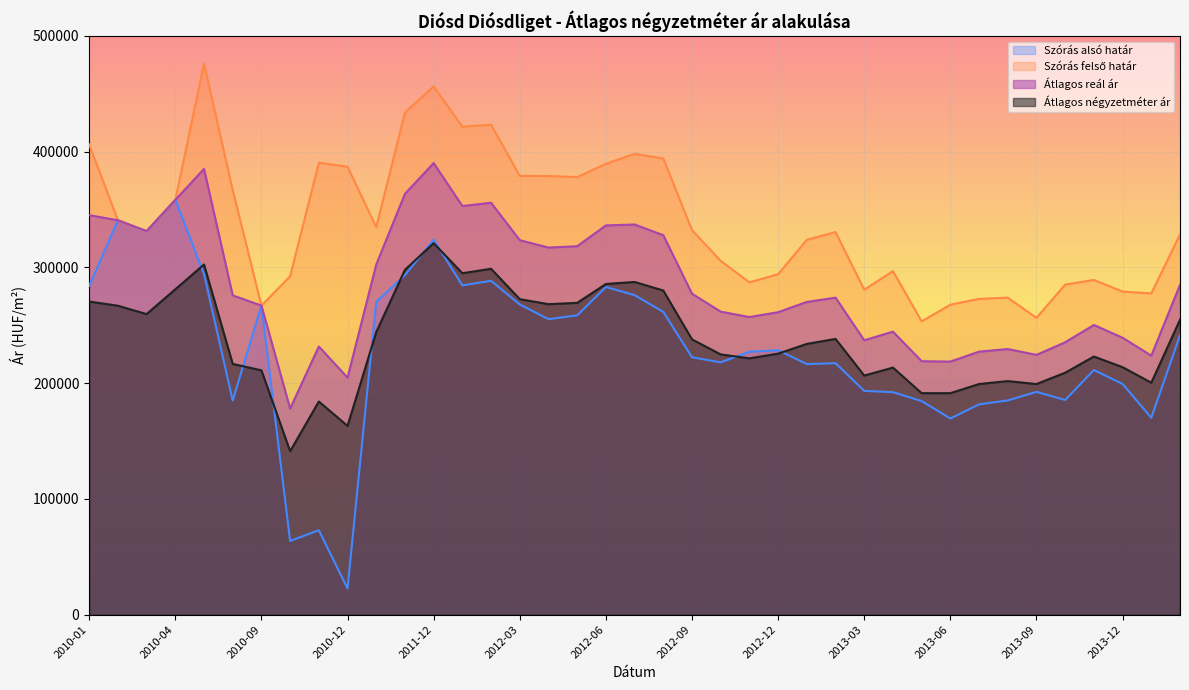

What is the label of the 39th point from the right?

2010-01